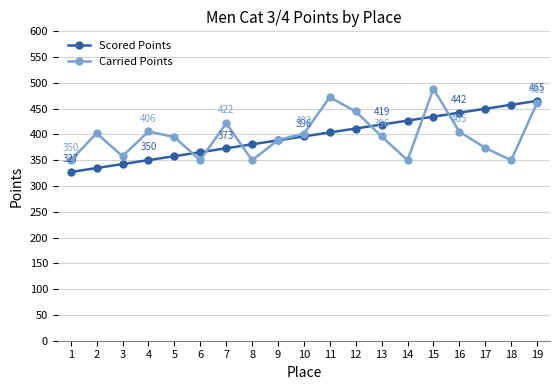

What is the difference between the maximum and minimum values in the Scored Points series?

137.9